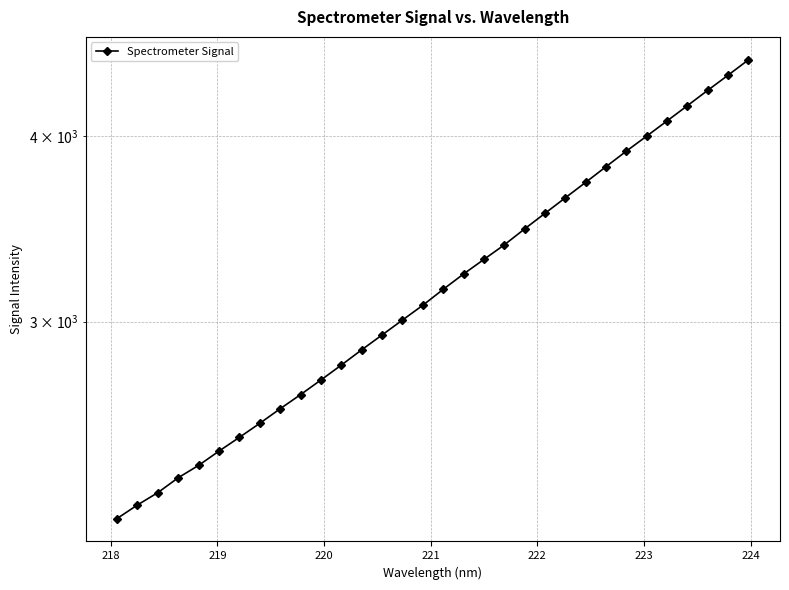

What is the difference between the maximum and second lowest values?

2244.8